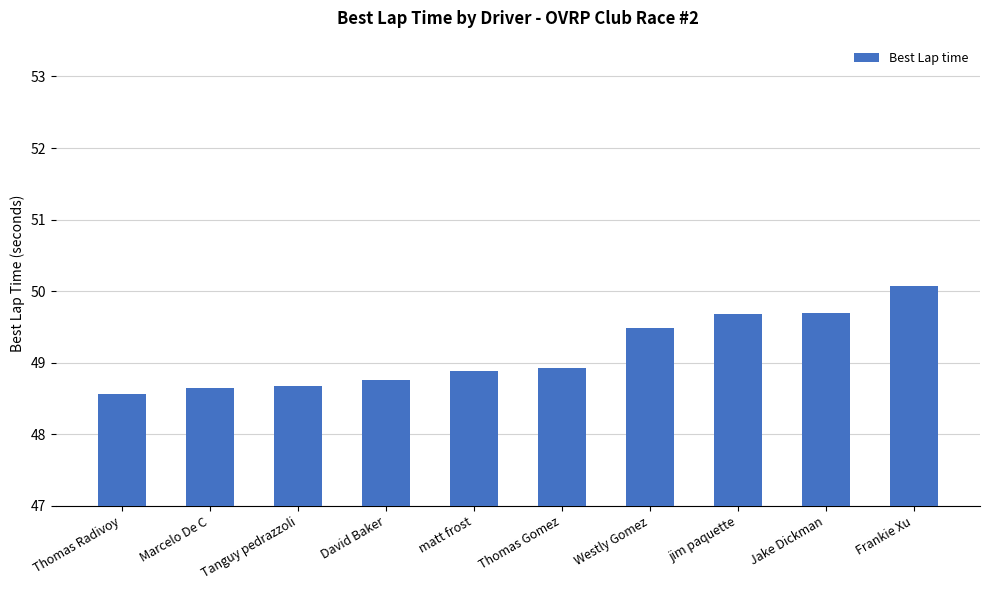

What is the label of the 10th bar from the left?

Frankie Xu